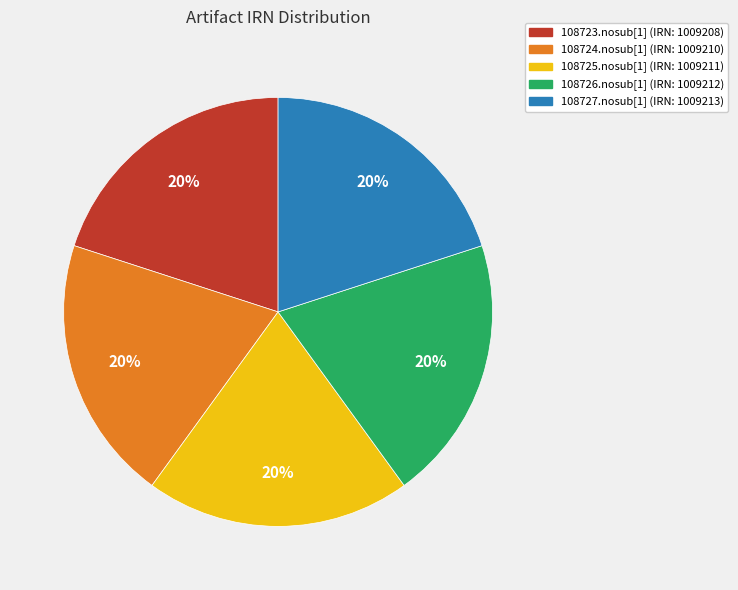

Is there any slice that represents more than half of the pie?

No